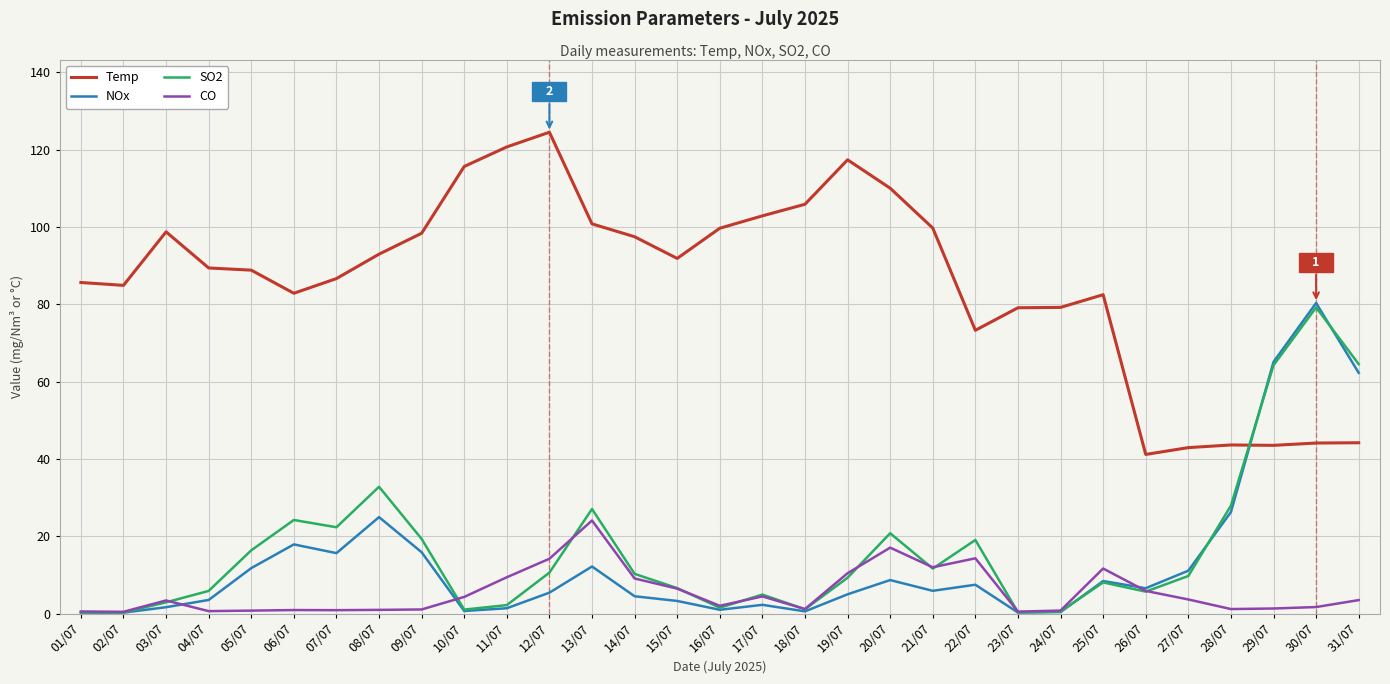

Is the value of CO at 01/07 greater than the value of SO2 at 13/07?

No